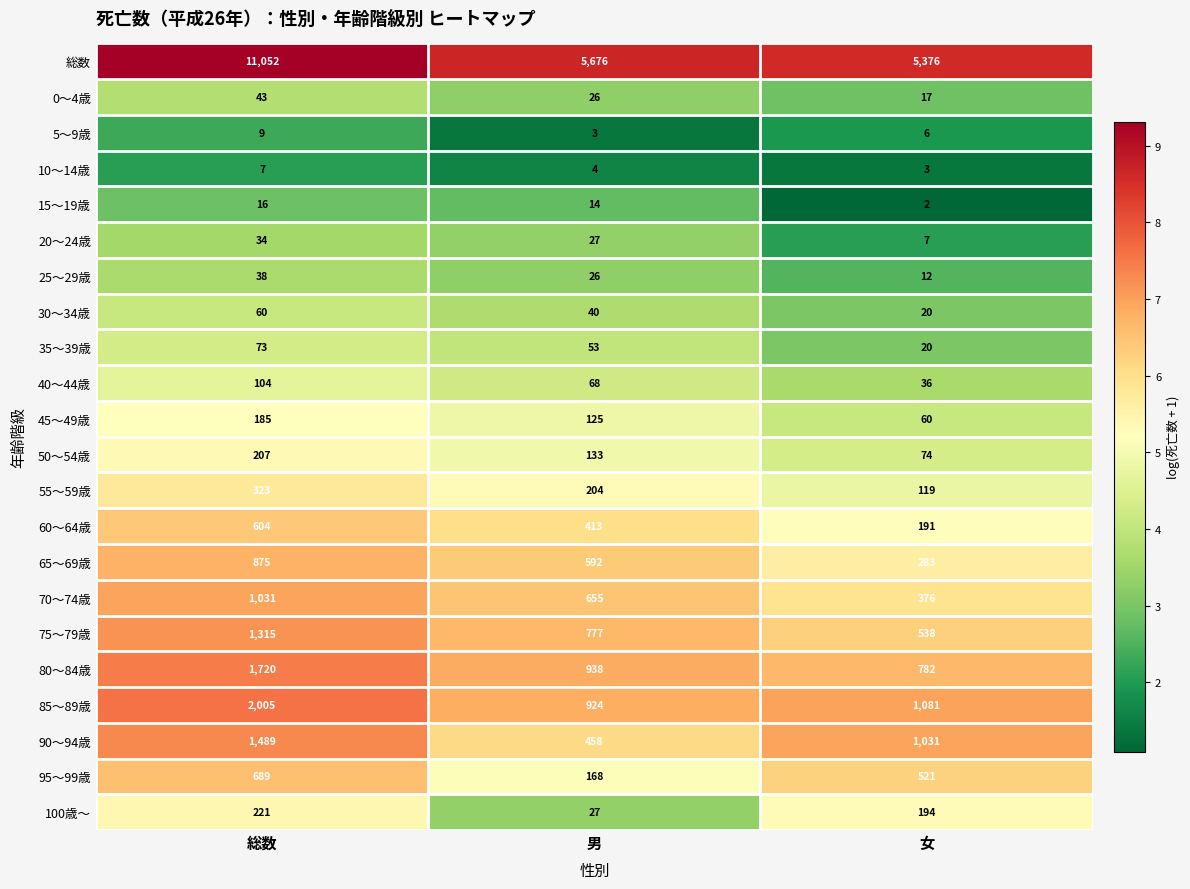

True or false: 0～4歳 has a value of 27 at 女.

False